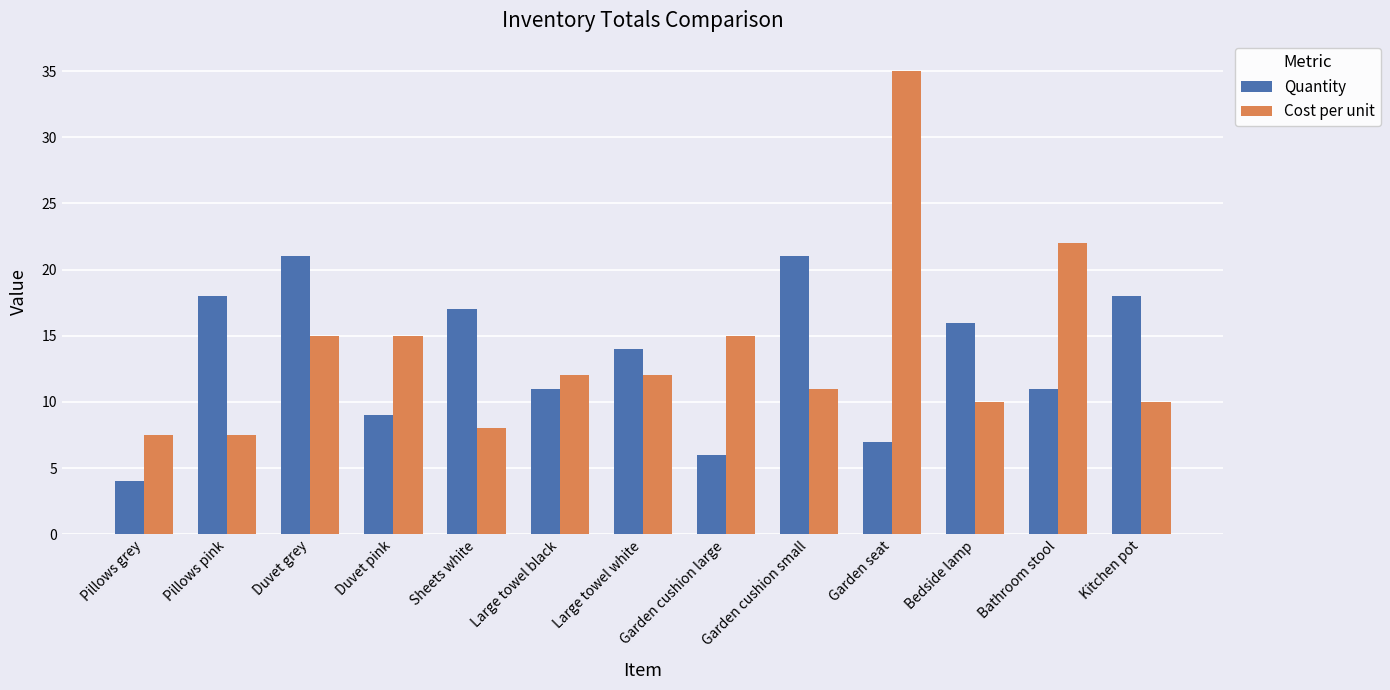

How many distinct data groups are displayed?

2